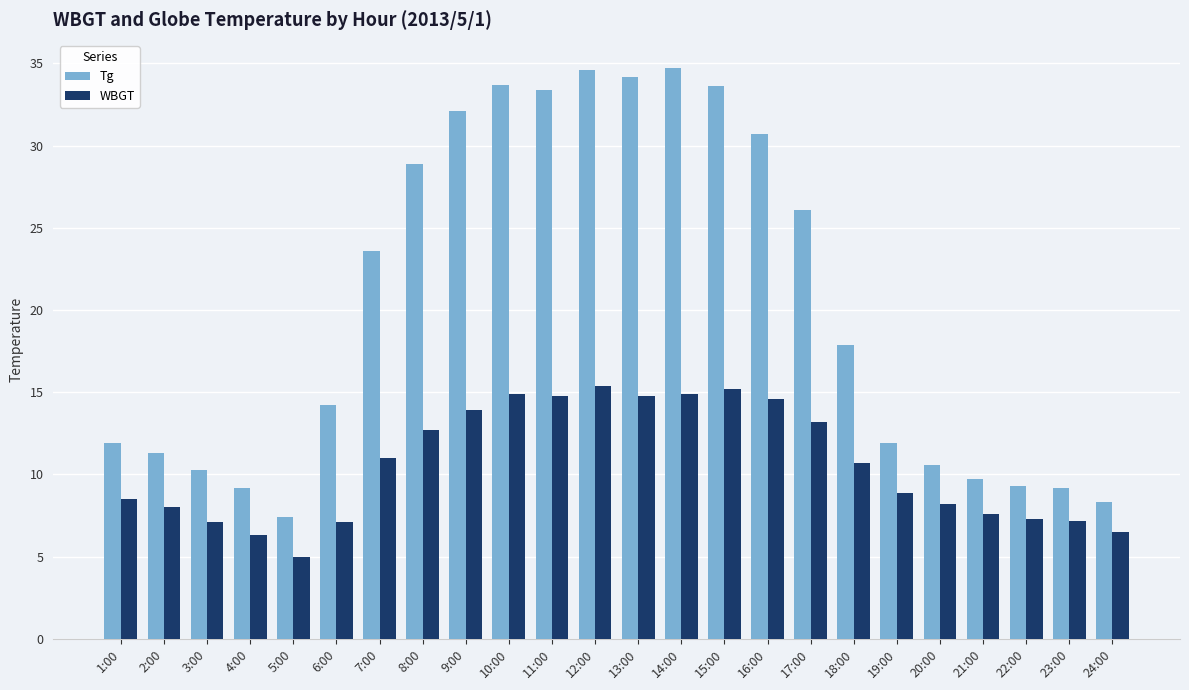

What is the difference between the Tg values at 10:00 and 4:00?

24.5